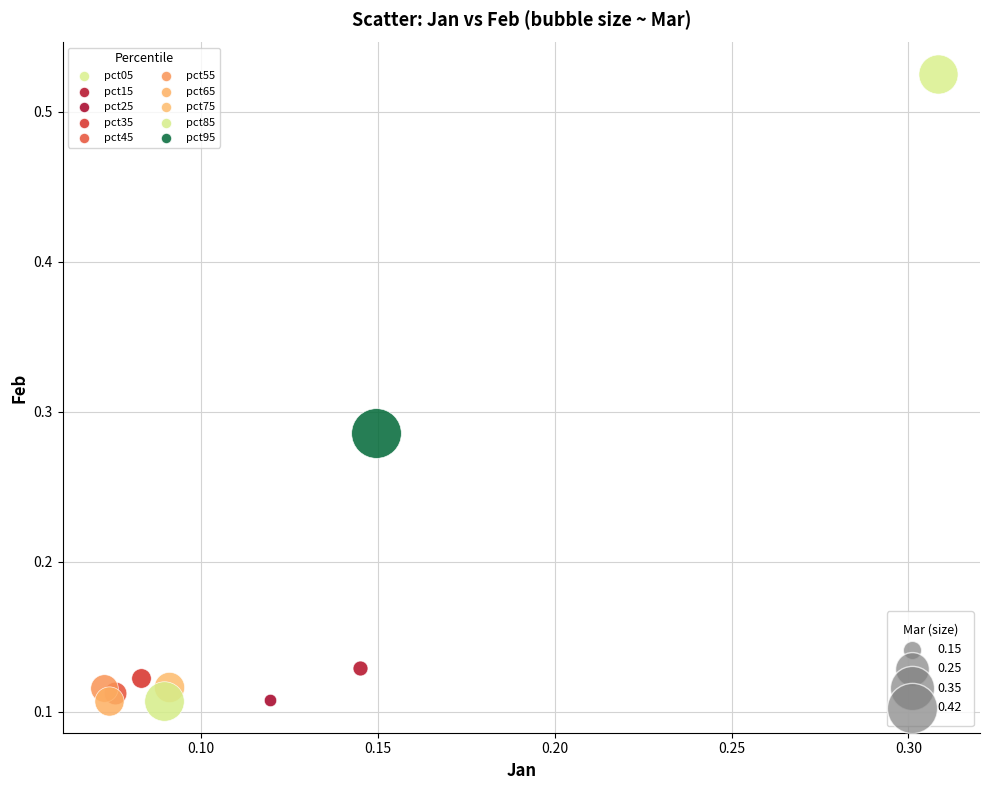

What are all the series names shown in the legend?

pct05, pct15, pct25, pct35, pct45, pct55, pct65, pct75, pct85, pct95